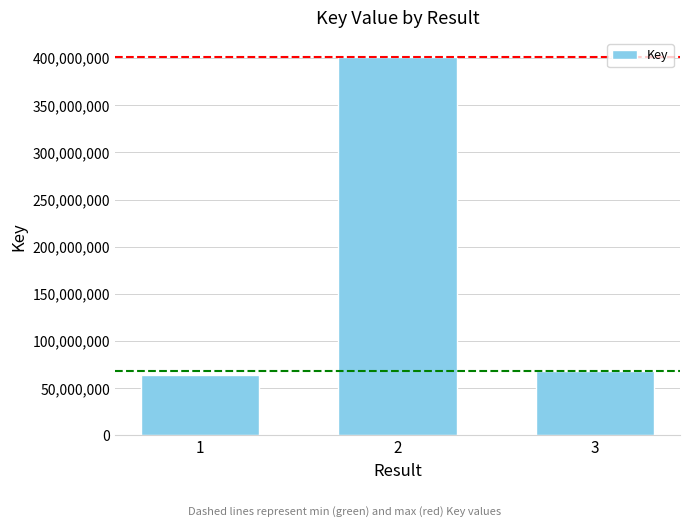

Which label corresponds to the smallest value in the chart?

1